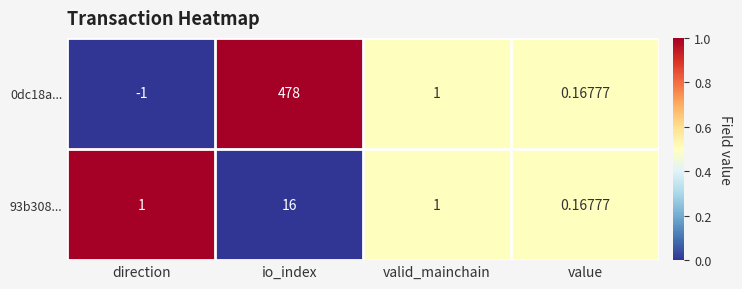

At which category is the sum across all series the highest?

io_index